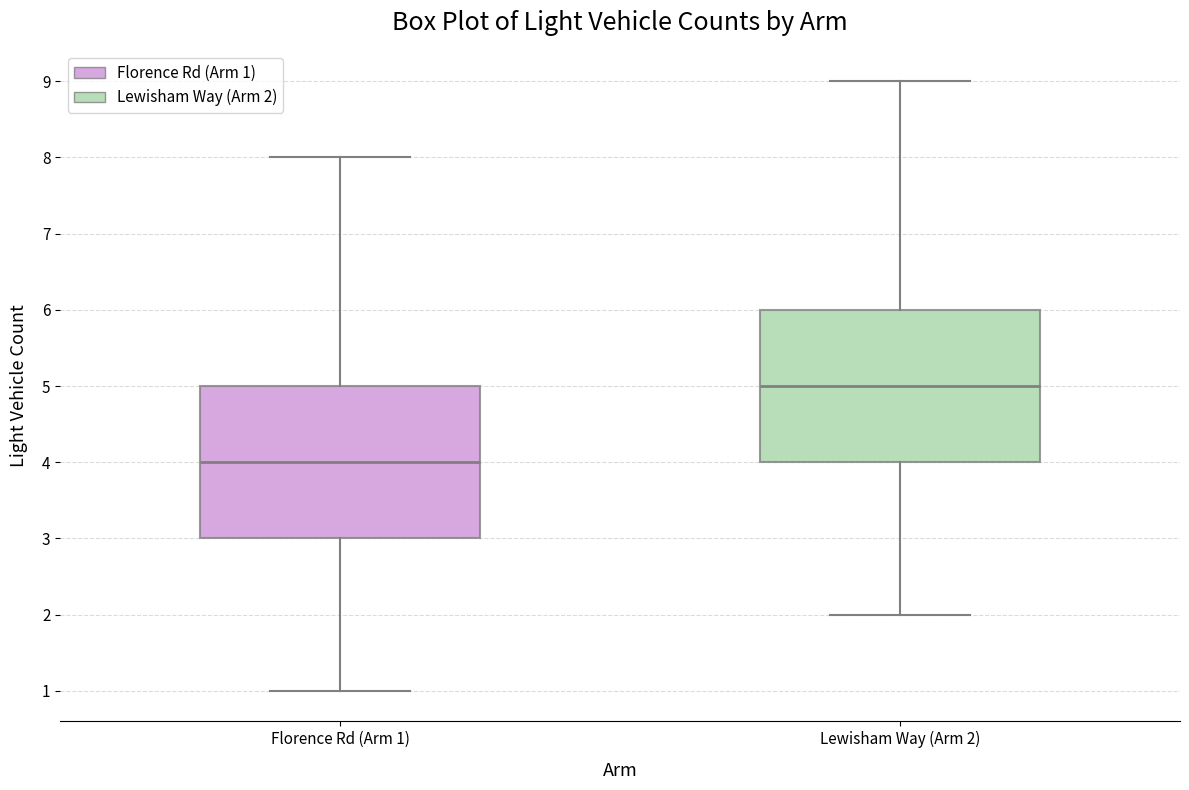

Reading left to right, read every box against the y-axis: the position of its median line, the range the box covers, and the ends of its whiskers. The values are not printed on the chart, so give them approximately, as read against the axis.

Florence Rd (Arm 1): median 4, box 3 to 5, whiskers 1 to 8
Lewisham Way (Arm 2): median 5, box 4 to 6, whiskers 2 to 9